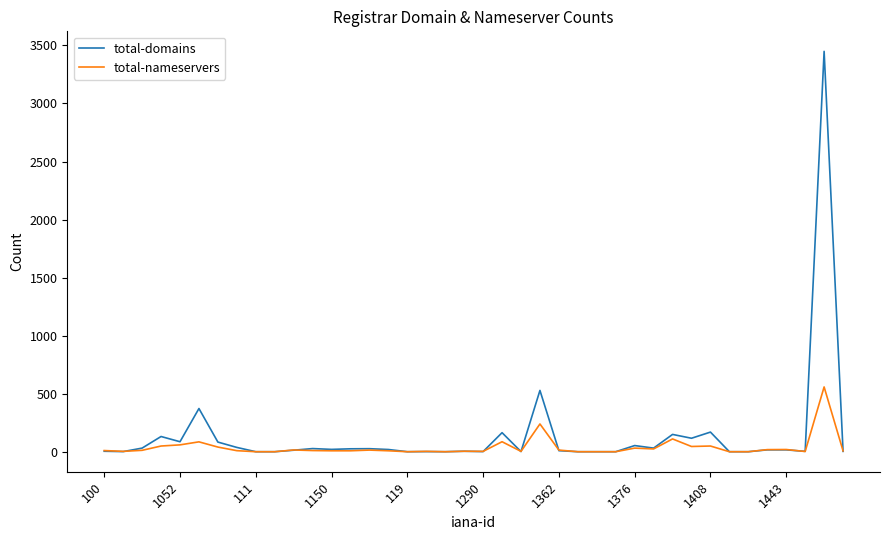

Which series has the largest range (max minus min)?

total-domains